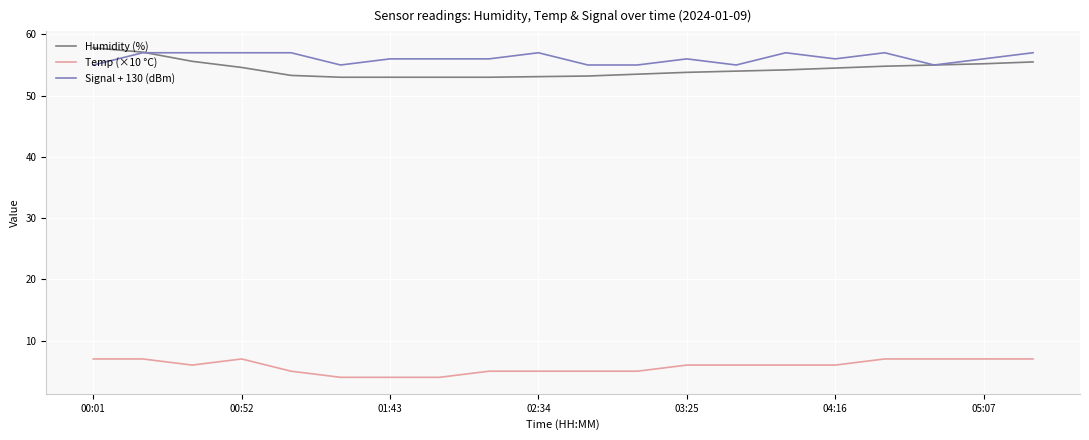

True or false: Signal + 130 (dBm) has more than 2 interior local peaks.

True